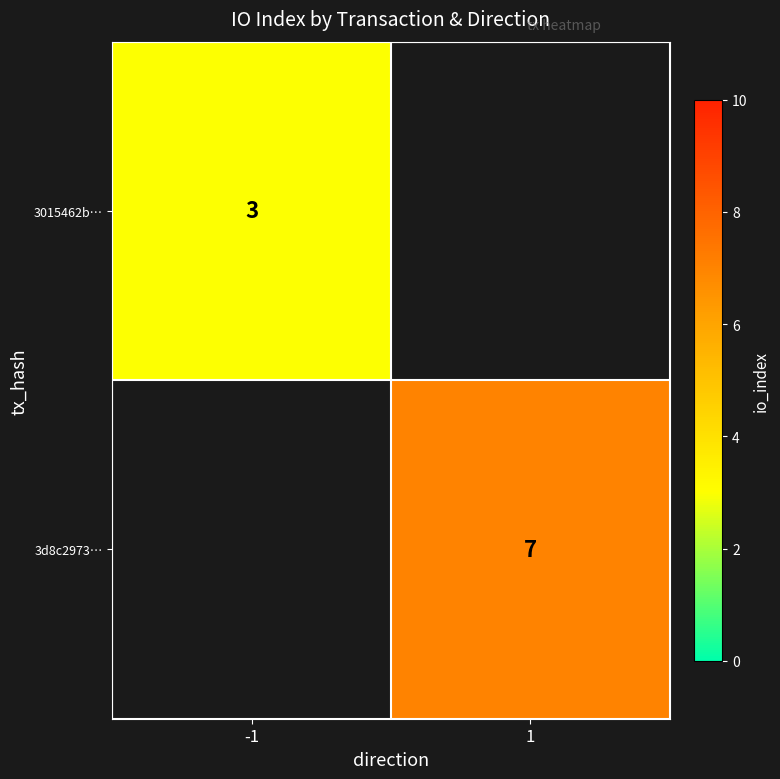

Is the value of 3015462b… at -1 greater than the value of 3d8c2973… at 1?

No